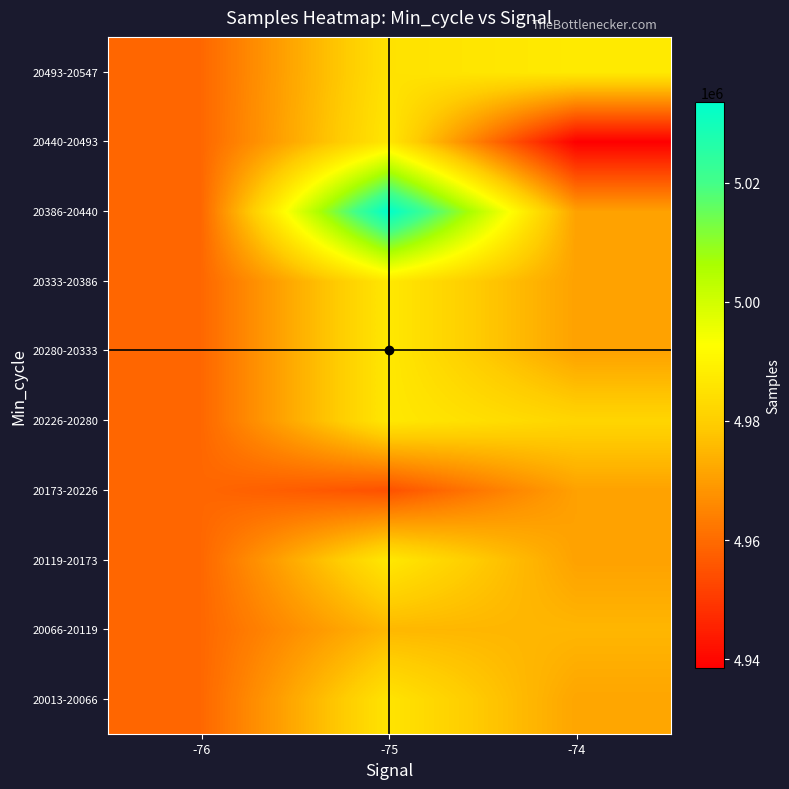

Reading left to right, transcribe all the data shown in this chart.

20013-20066: -76=4959208.5	-75=4985713.2	-74=4971523.7
20066-20119: -76=4959208.5	-75=4975266.2	-74=4974893.0
20119-20173: -76=4959208.5	-75=4986812.6	-74=4970791.3
20173-20226: -76=4959208.5	-75=4954790.0	-74=4970791.3
20226-20280: -76=4959208.5	-75=4986812.6	-74=4981777.0
20280-20333: -76=4959208.5	-75=4986812.6	-74=4970791.3
20333-20386: -76=4959208.5	-75=4986812.6	-74=4970791.3
20386-20440: -76=4959208.5	-75=5033483.0	-74=4970791.3
20440-20493: -76=4959208.5	-75=4986465.0	-74=4938486.0
20493-20547: -76=4959208.5	-75=4985158.0	-74=4987277.0